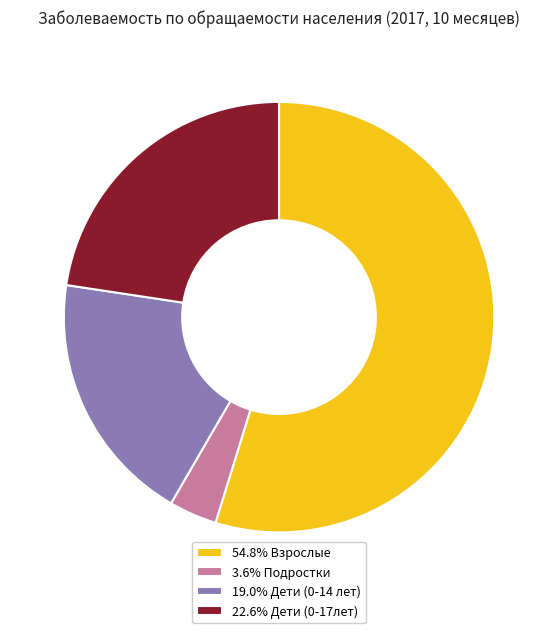

Is 3.6% Подростки the majority of the pie?

No